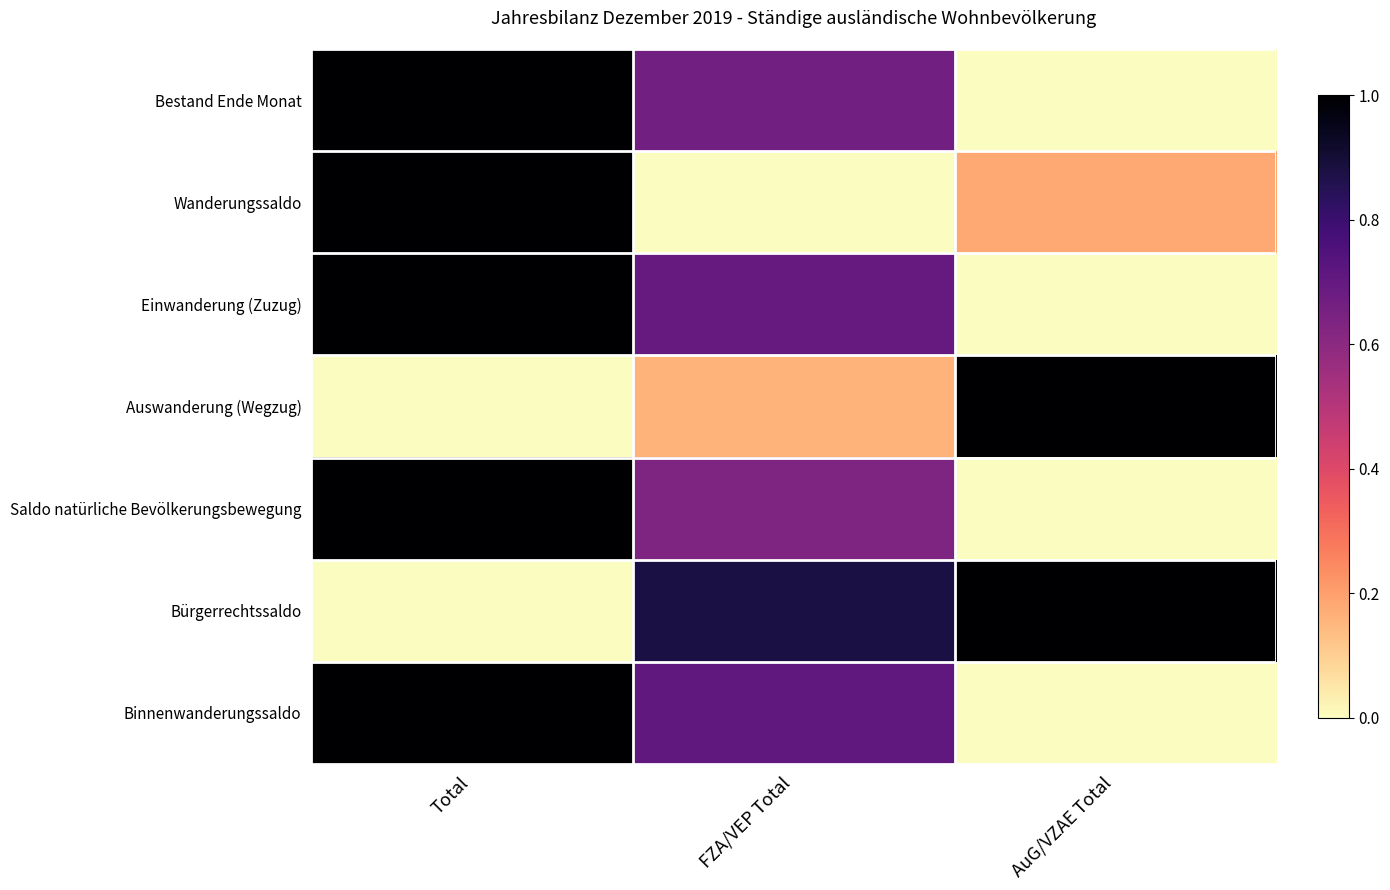

Which series has the largest total across all categories?

Bürgerrechtssaldo